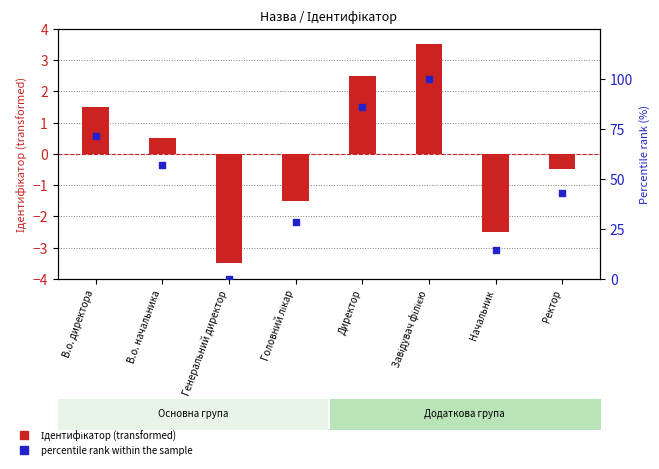

Which series reaches the minimum Y coordinate?

Ідентифікатор (transformed)